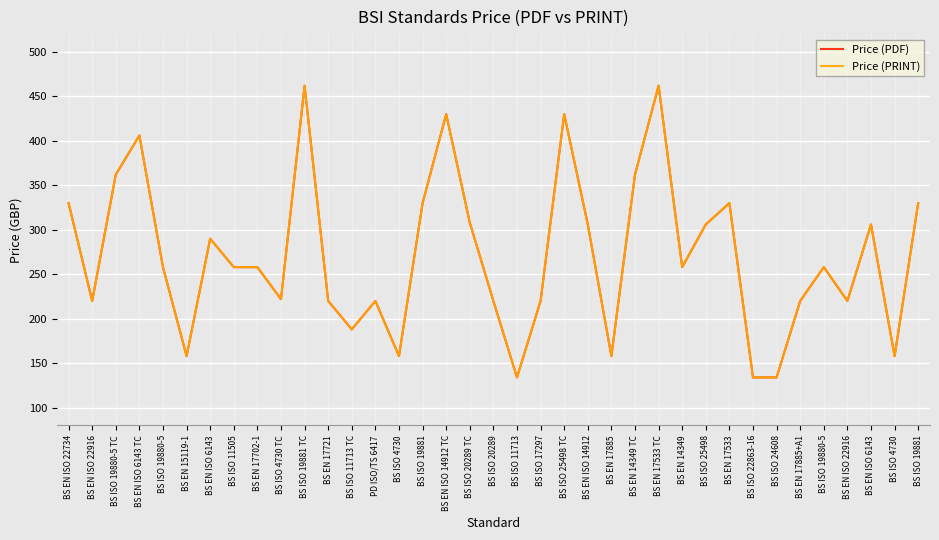

What is the highest value of the Price (PRINT) series?

462